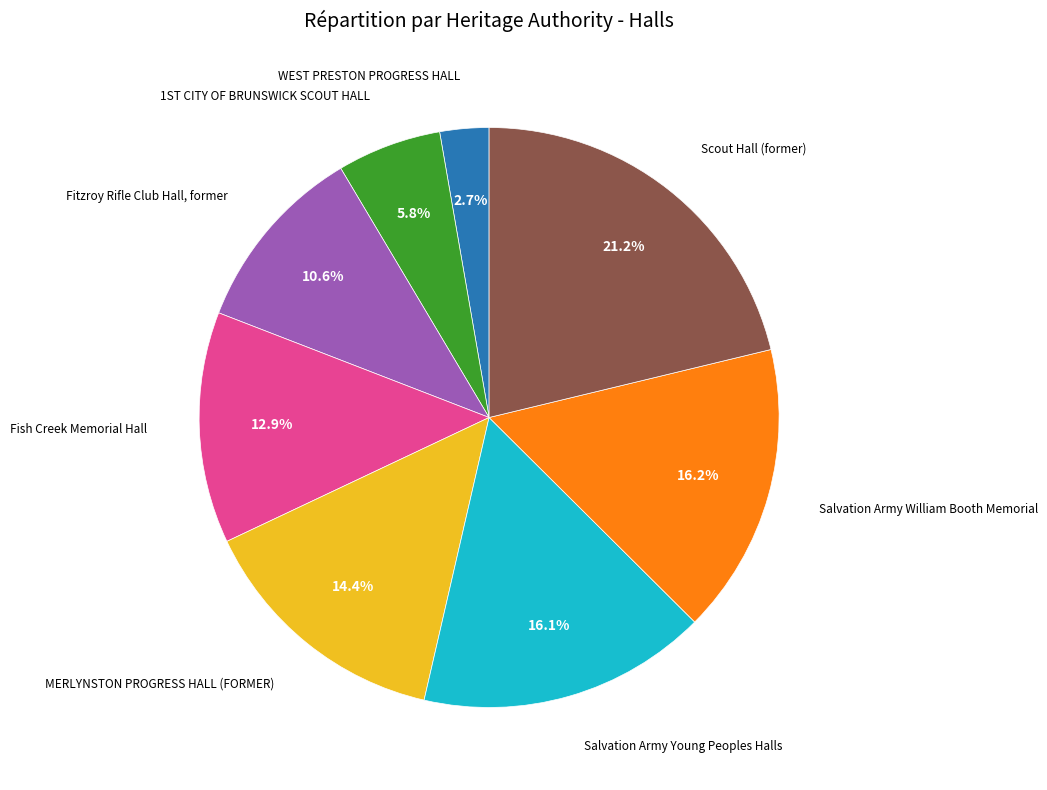

Is there a majority slice in this chart?

No